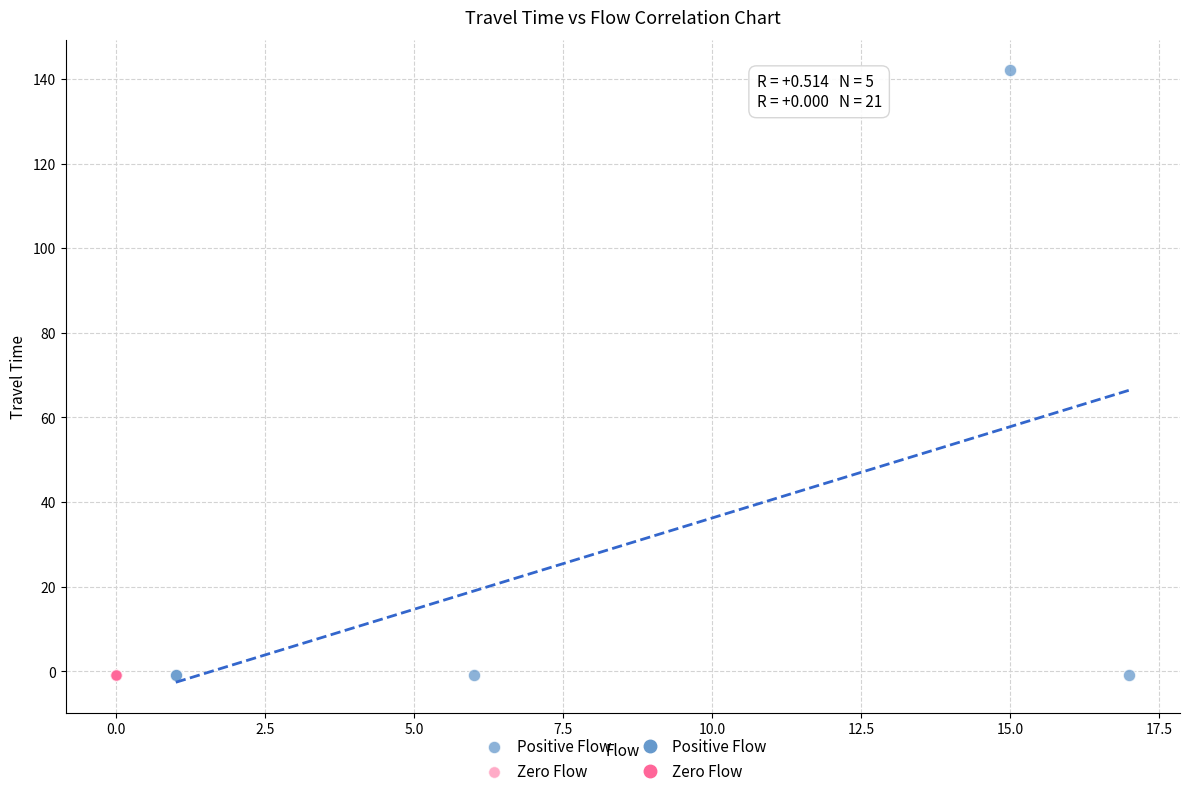

Which series contains the highest Y value?

Positive Flow